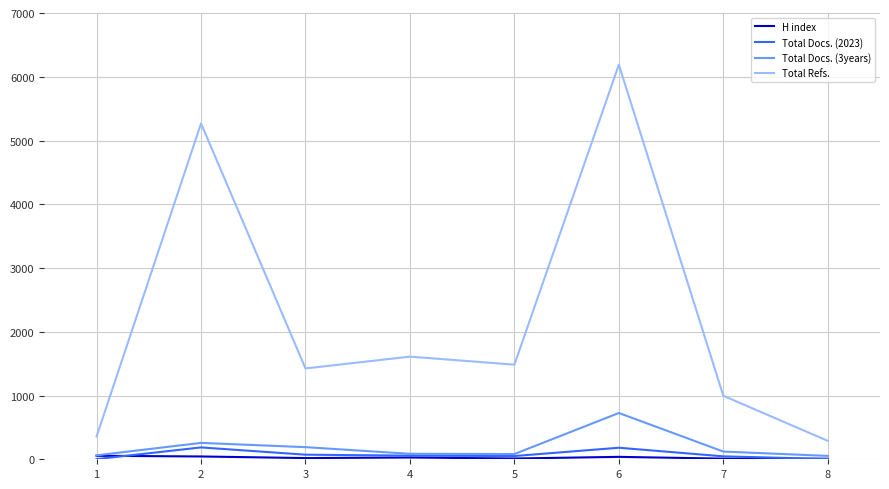

Between 3 and 6, which series saw the biggest shift?

Total Refs.